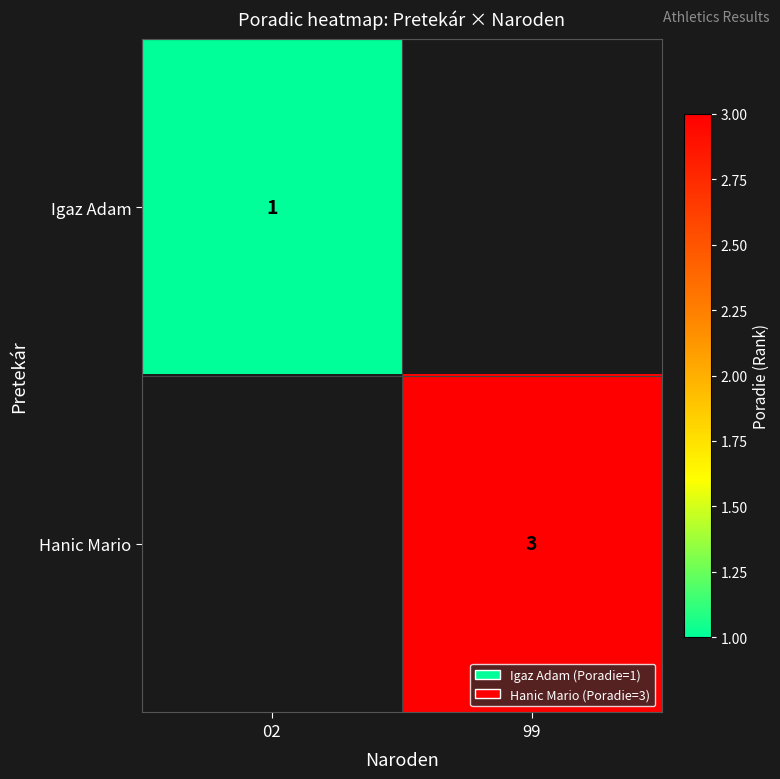

The Igaz Adam series shows 2 at 02. True or false?

False